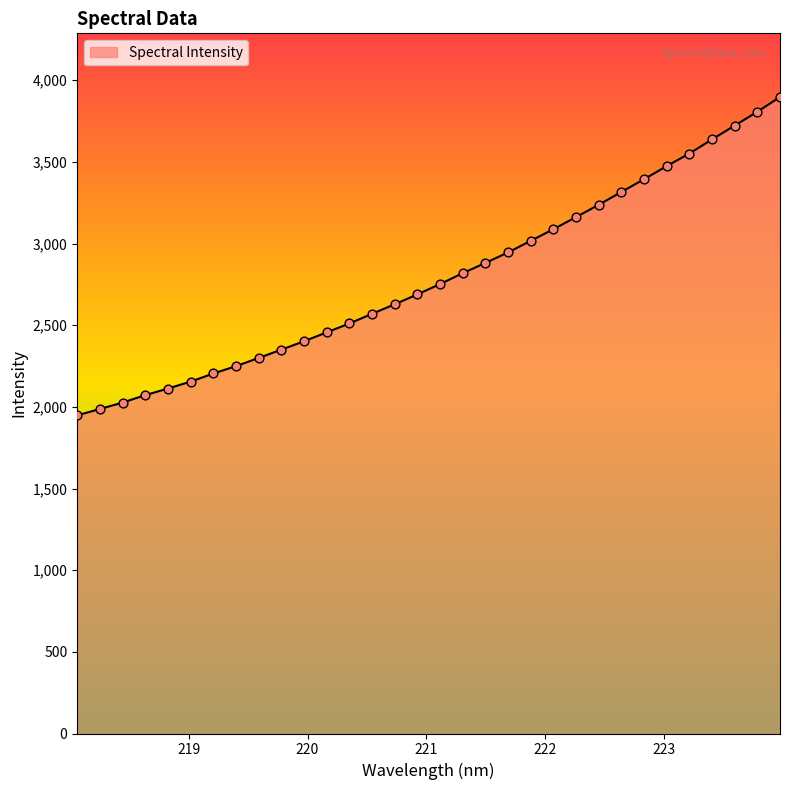

What is the difference between the maximum and minimum values?

1949.5